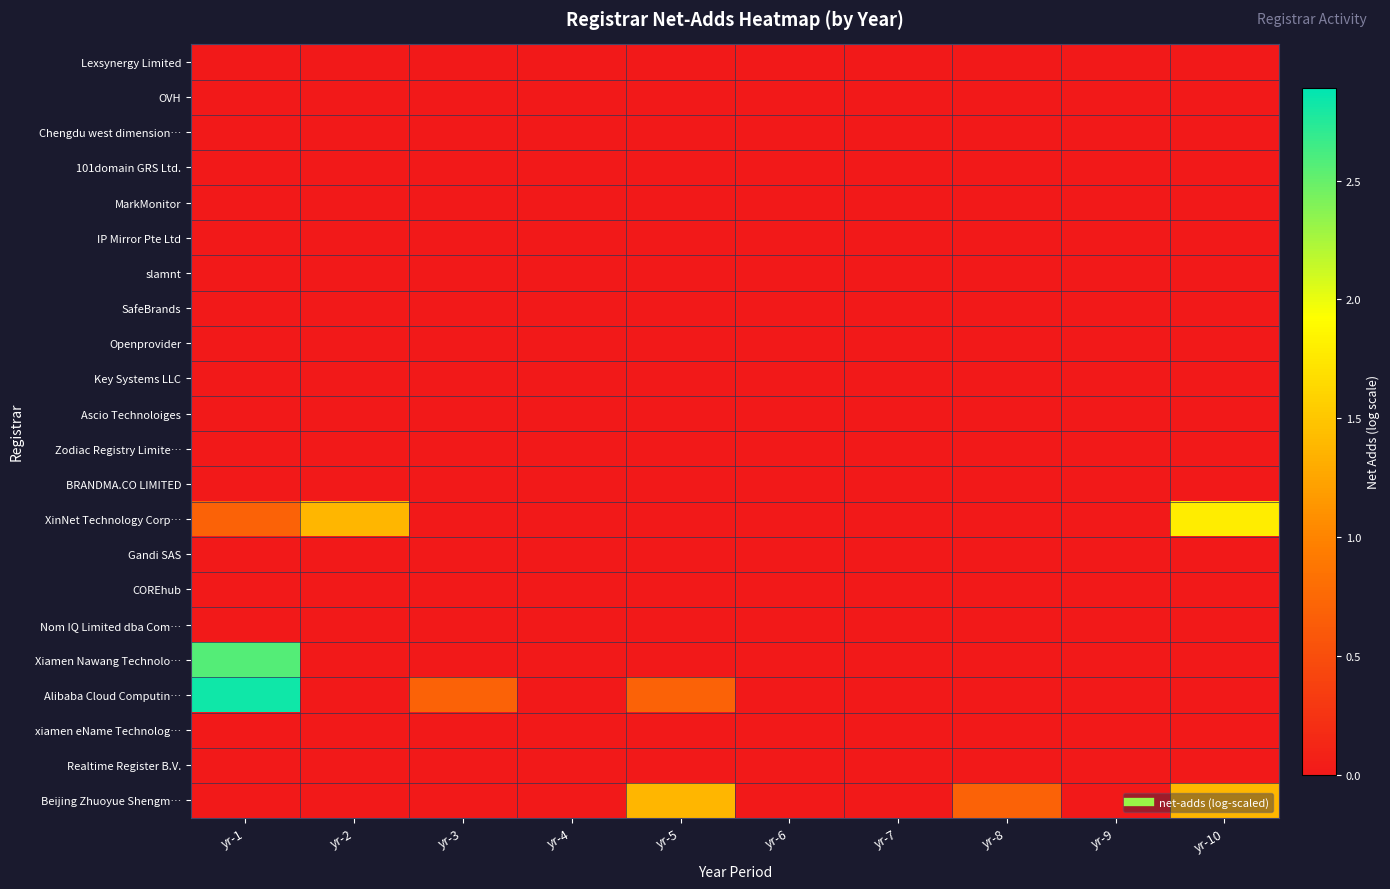

Rank the series by their maximum value, from lowest to highest.

Lexsynergy Limited, OVH, Chengdu west dimension…, 101domain GRS Ltd., MarkMonitor, IP Mirror Pte Ltd, slamnt, SafeBrands, Openprovider, Key Systems LLC, Ascio Technoloiges, Zodiac Registry Limite…, BRANDMA.CO LIMITED, Gandi SAS, COREhub, Nom IQ Limited dba Com…, xiamen eName Technolog…, Realtime Register B.V., Beijing Zhuoyue Shengm…, XinNet Technology Corp…, Xiamen Nawang Technolo…, Alibaba Cloud Computin…